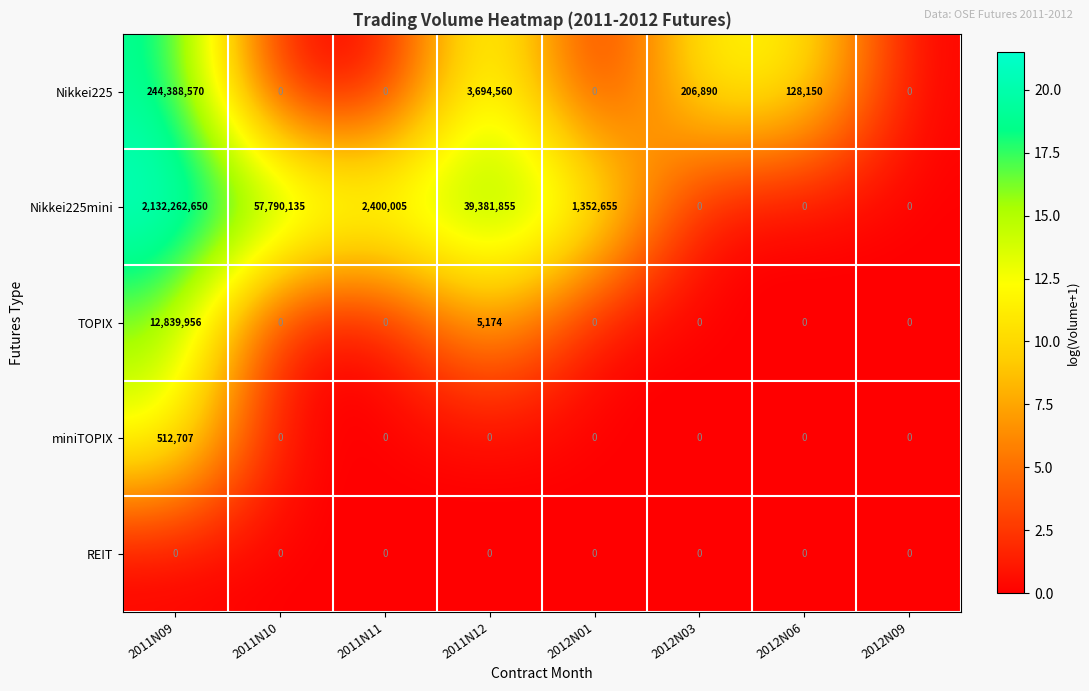

At which label does Nikkei225mini reach its peak?

2011N09